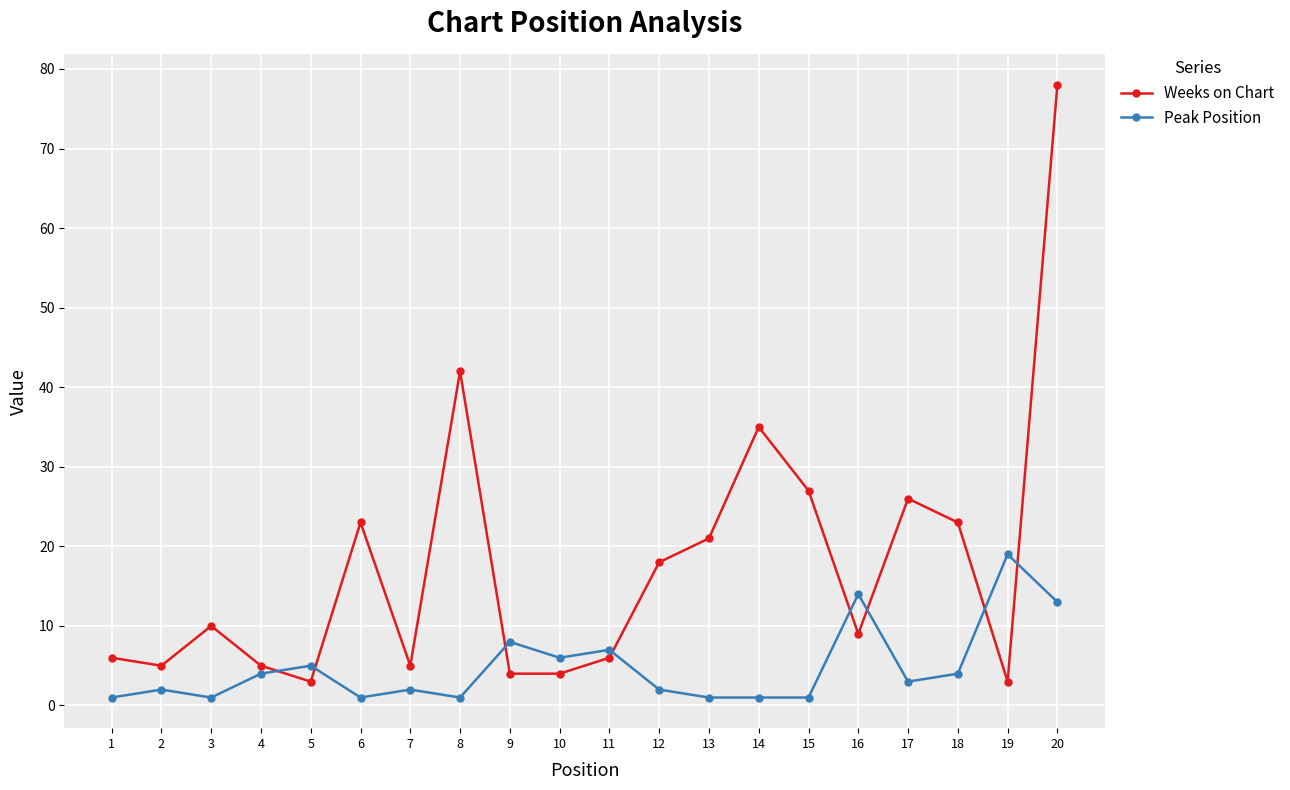

What is the value of the Peak Position point at the 11th from the left?

7